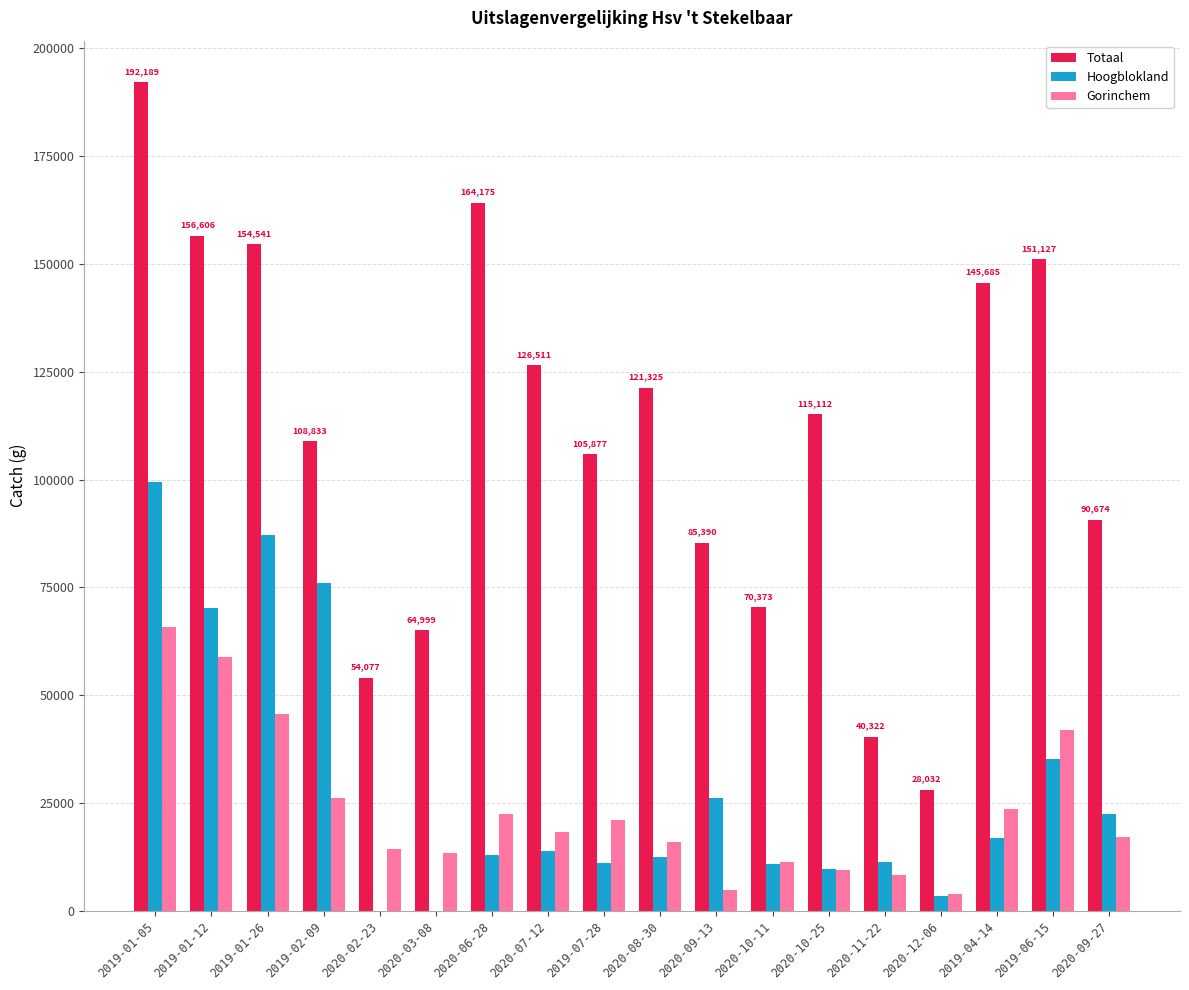

What is the approximate value of Totaal at 2019-01-12, to the nearest 50?

156600